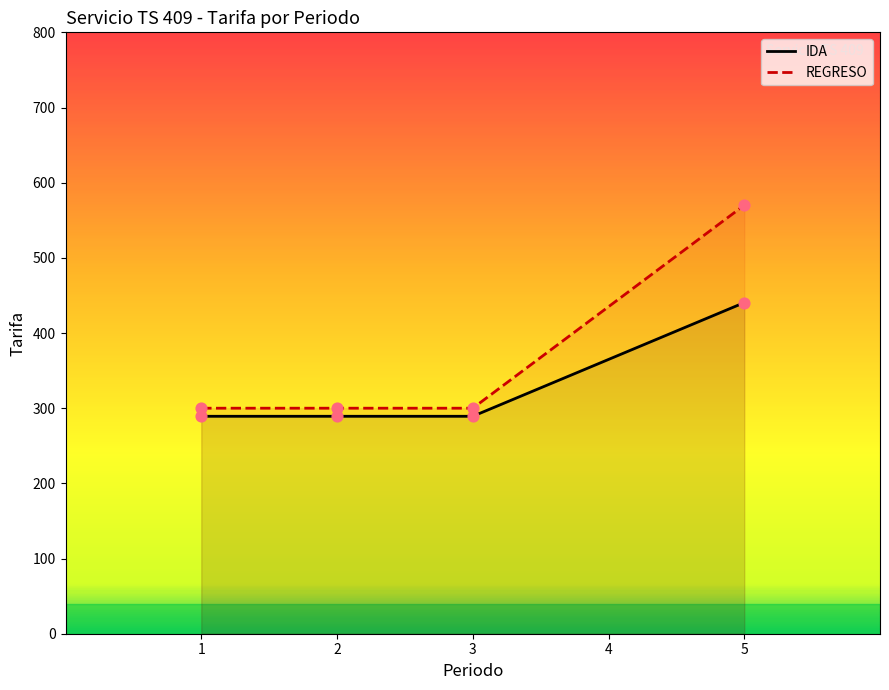

Which series has the largest range (max minus min)?

REGRESO